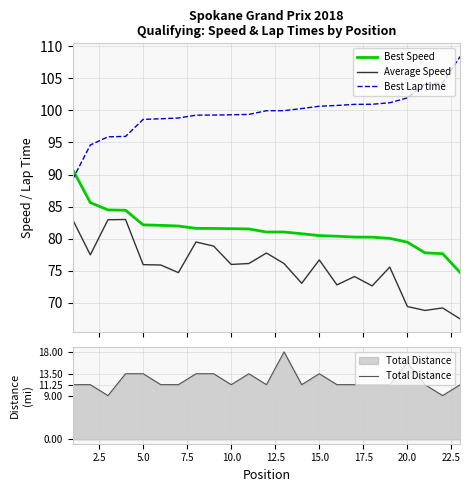

What is the sum of all Total Distance values?

279.0